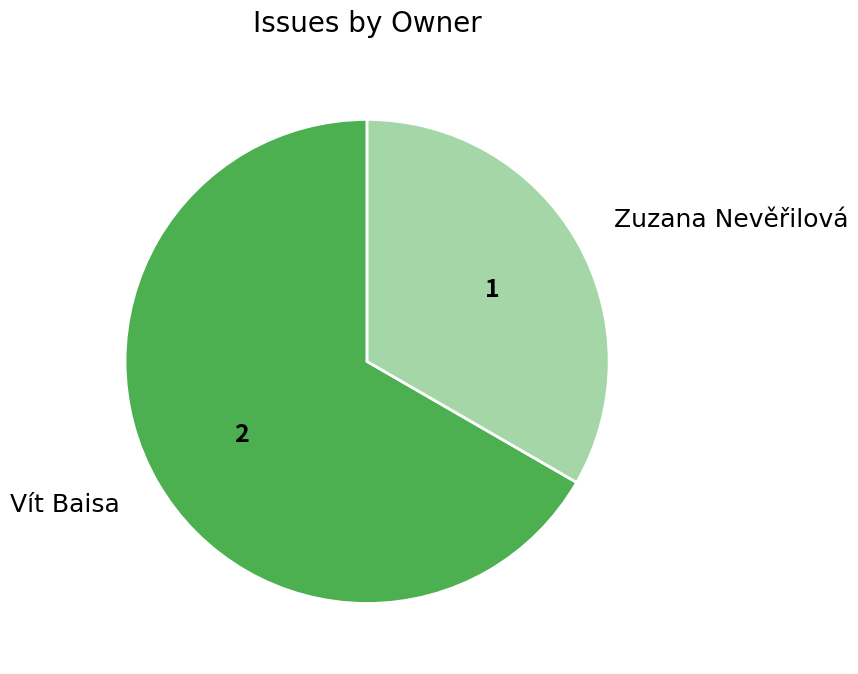

Which slice is the smallest?

Zuzana Nevěřilová